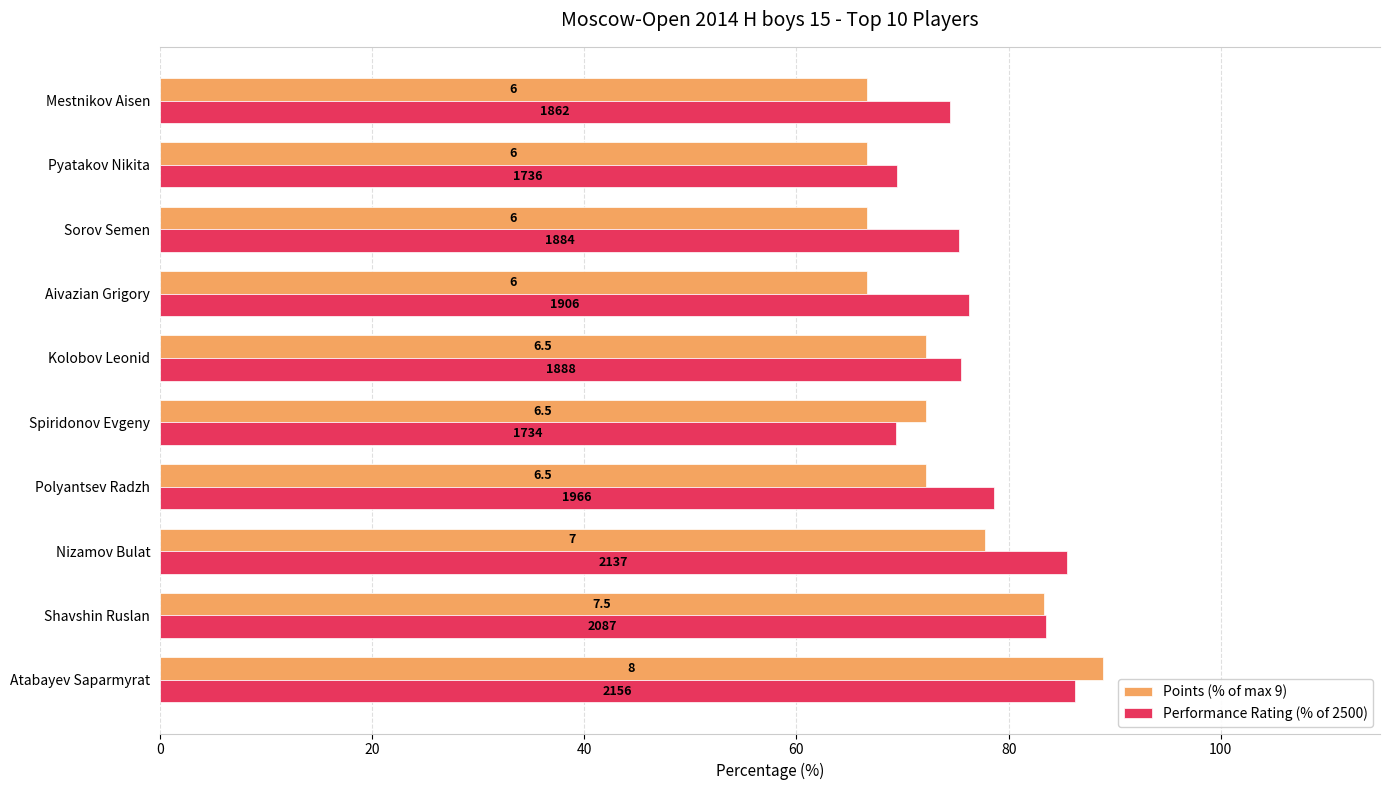

What are all the series names shown in the legend?

Points (% of max 9), Performance Rating (% of 2500)